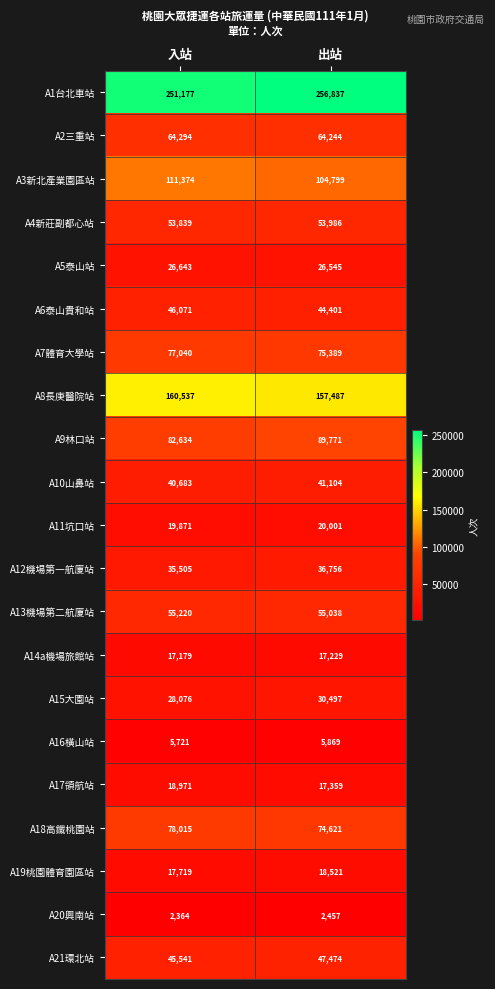

List the series in order of their peak value, highest first.

A1台北車站, A8長庚醫院站, A3新北產業園區站, A9林口站, A18高鐵桃園站, A7體育大學站, A2三重站, A13機場第二航廈站, A4新莊副都心站, A21環北站, A6泰山貴和站, A10山鼻站, A12機場第一航廈站, A15大園站, A5泰山站, A11坑口站, A17領航站, A19桃園體育園區站, A14a機場旅館站, A16橫山站, A20興南站